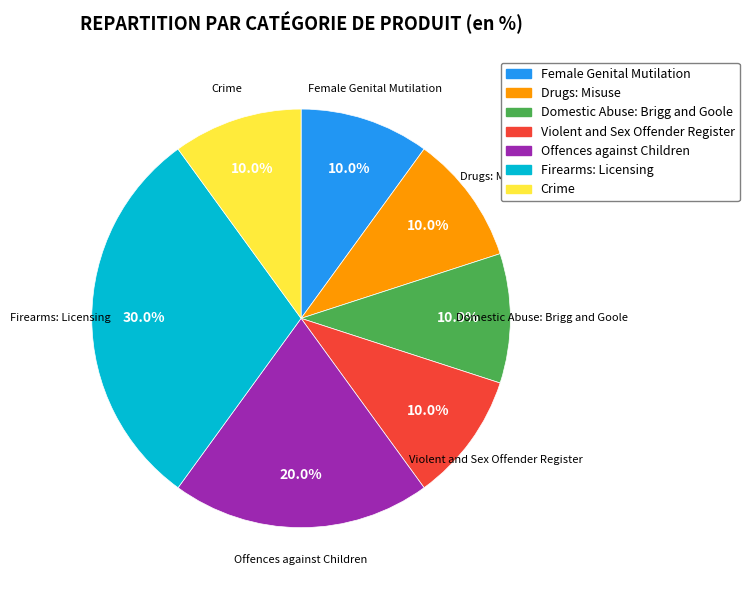

How many slices are in this pie chart?

7